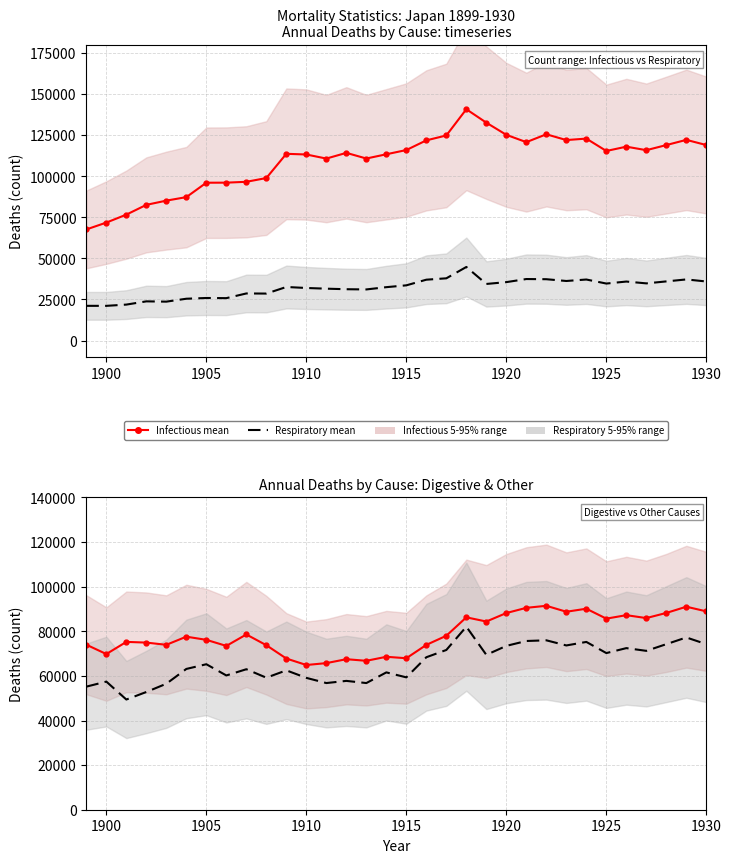

How many interior local valleys does the Respiratory mean series have?

9